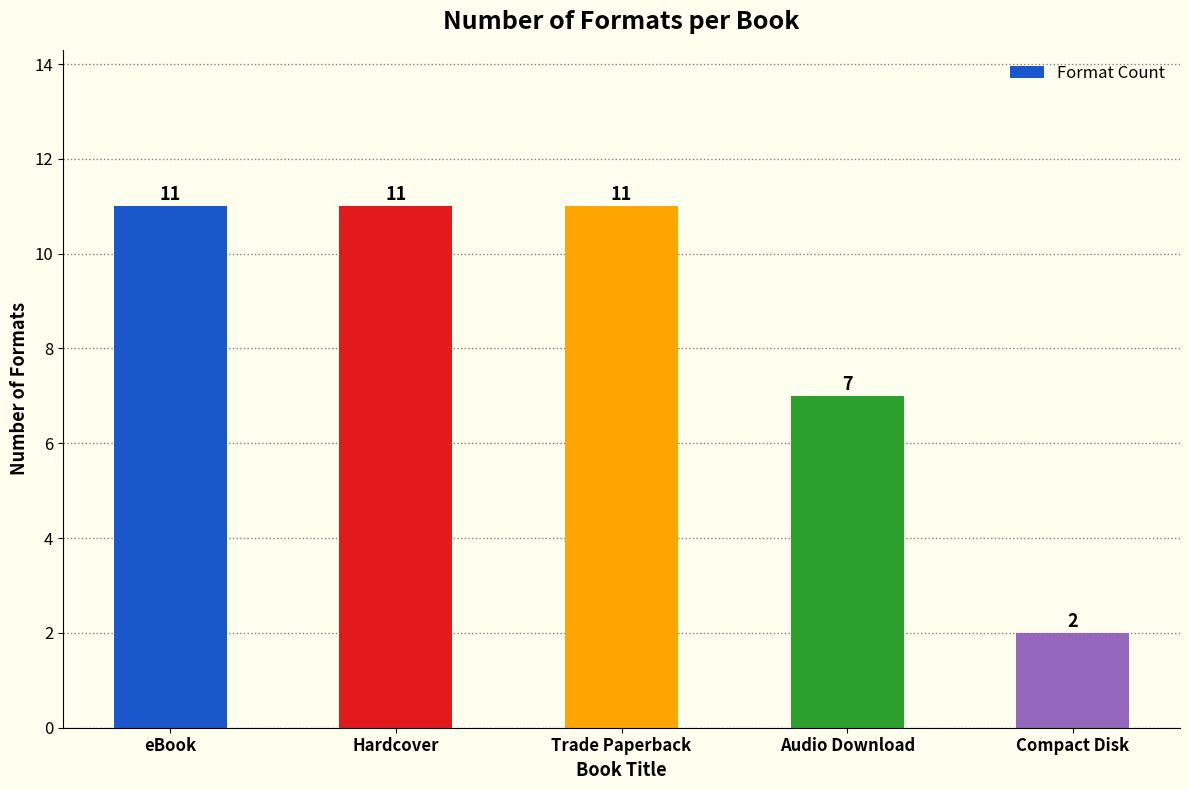

At which label is the value closest to 6?

Audio Download